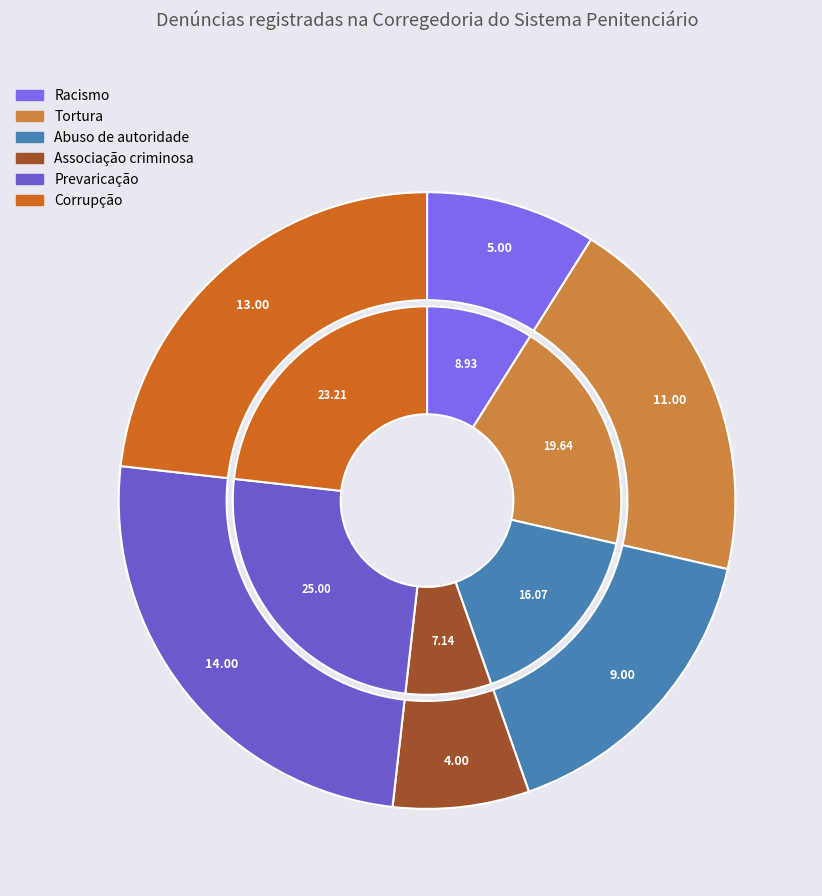

Is Racismo the majority of the pie?

No